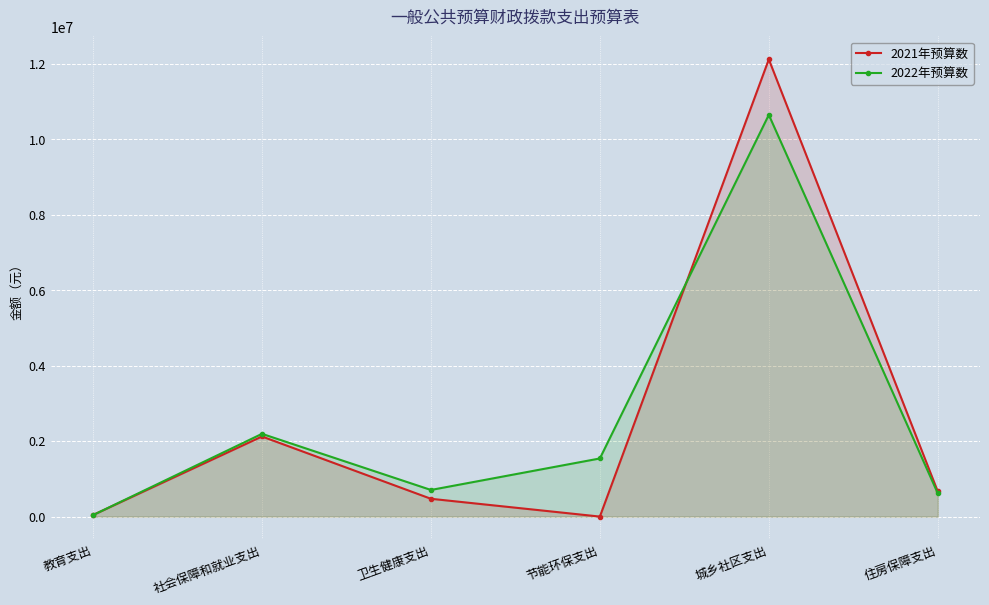

Between which two adjacent categories do 2021年预算数 and 2022年预算数 first intersect?

教育支出 and 社会保障和就业支出